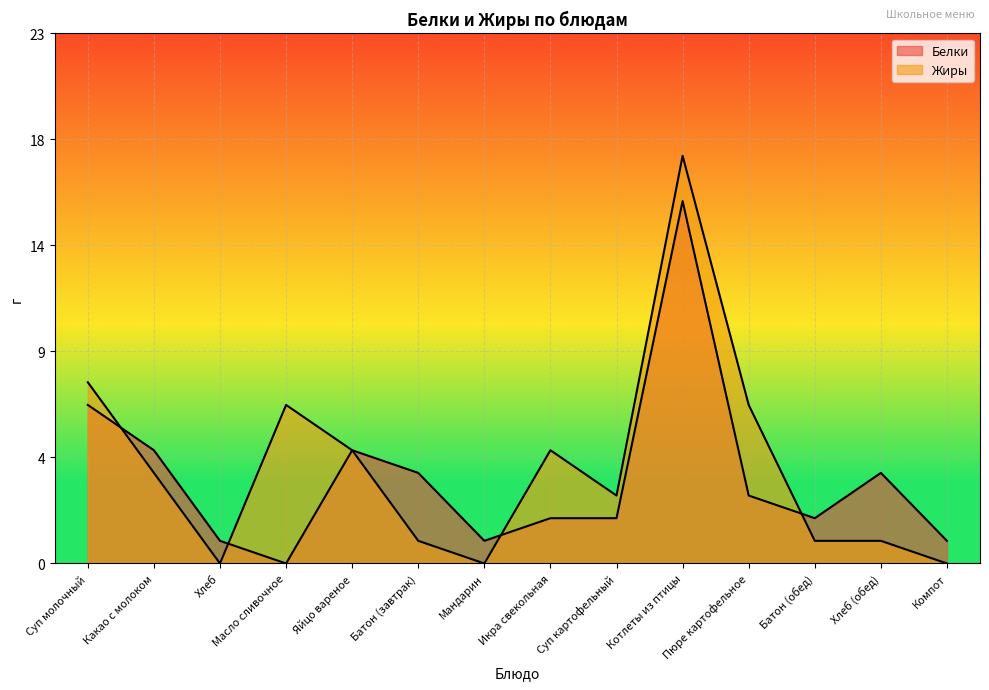

Between Яйцо вареное and Батон (обед), which series saw the biggest shift?

Жиры